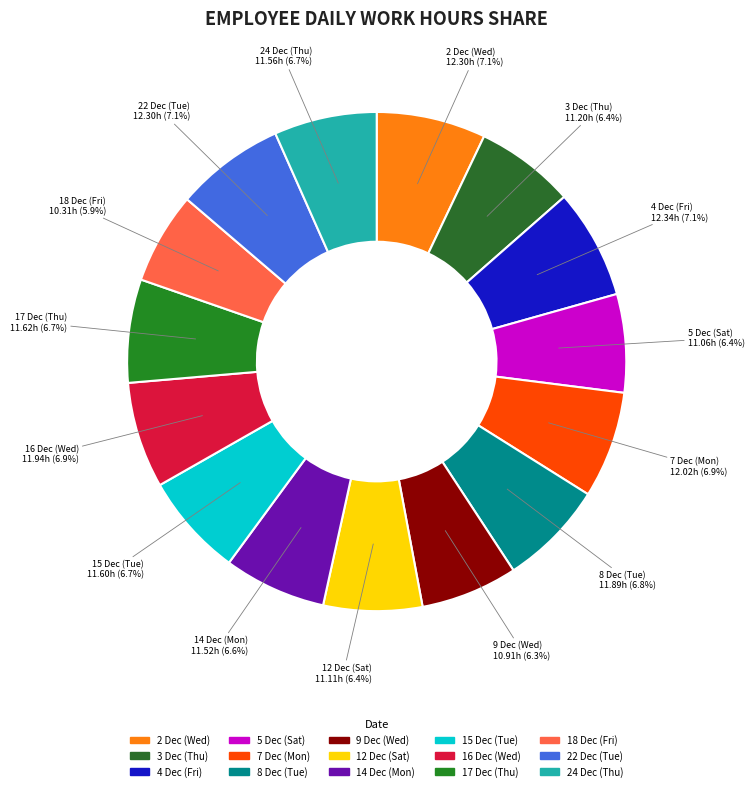

Which has a higher value, 14 Dec (Mon) or 18 Dec (Fri)?

14 Dec (Mon)